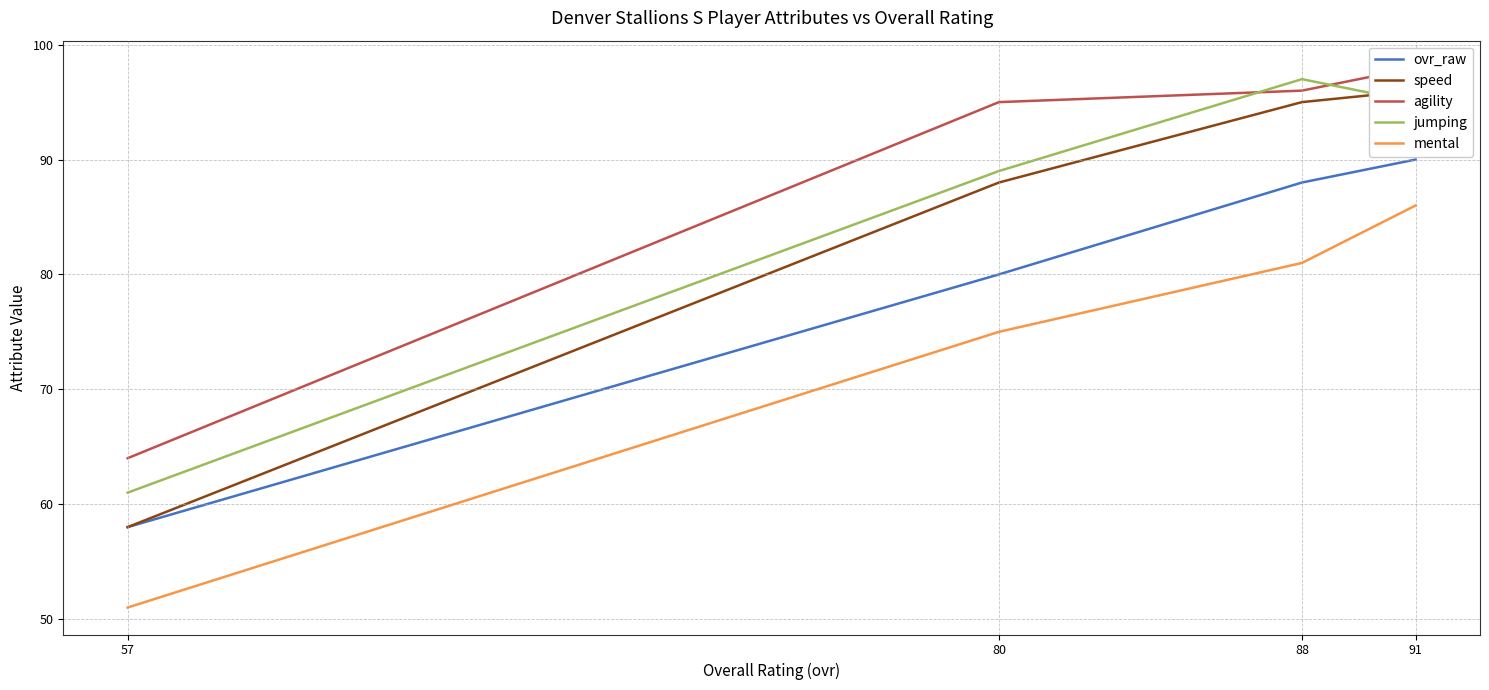

List the labels in order of speed value, smallest first.

57, 80, 88, 91